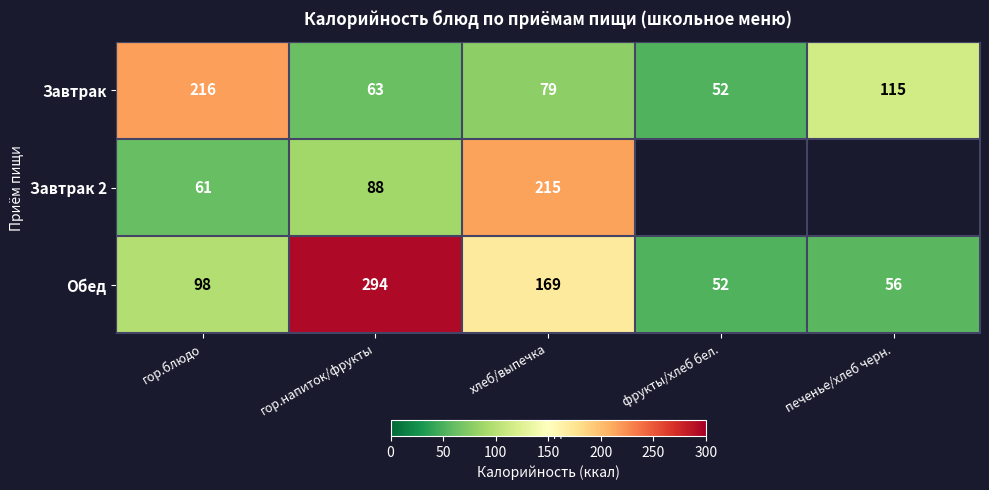

The Завтрак series shows 80.9 at фрукты/хлеб бел.. True or false?

False